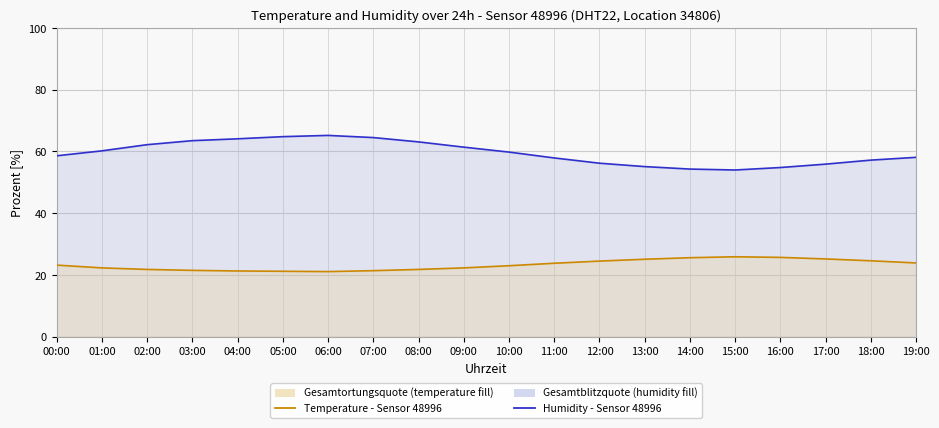

Which series has the largest total across all categories?

humidity